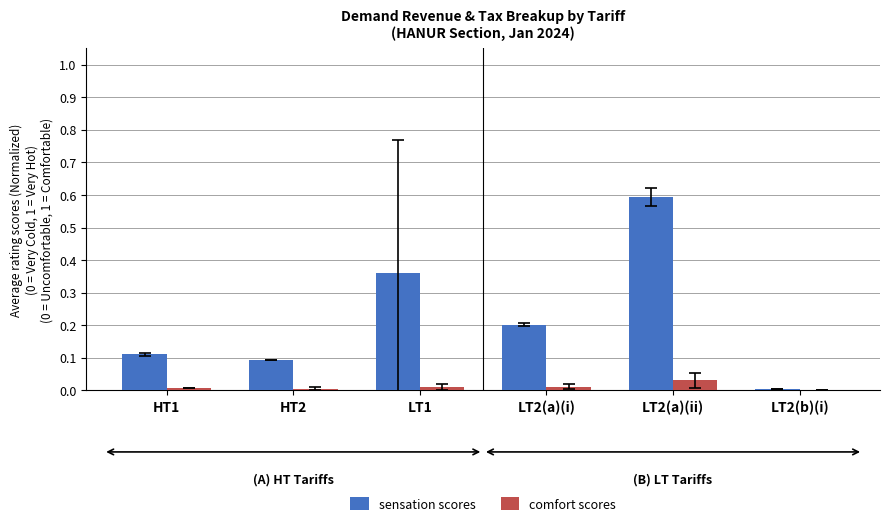

The value of sensation scores at HT2 is 0.0. True or false?

False